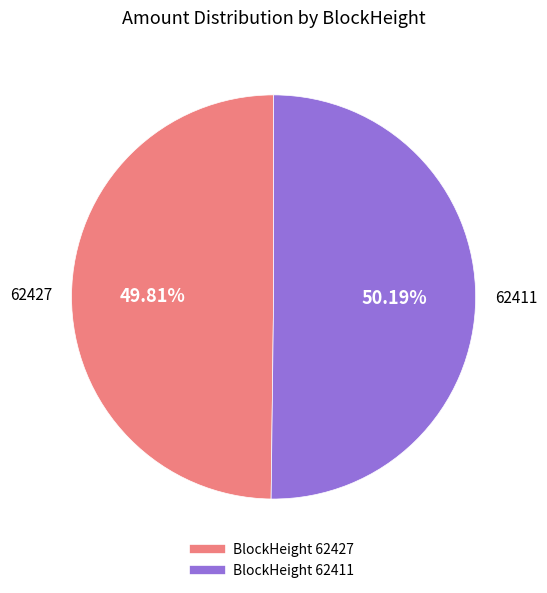

Is there any slice that represents more than half of the pie?

Yes